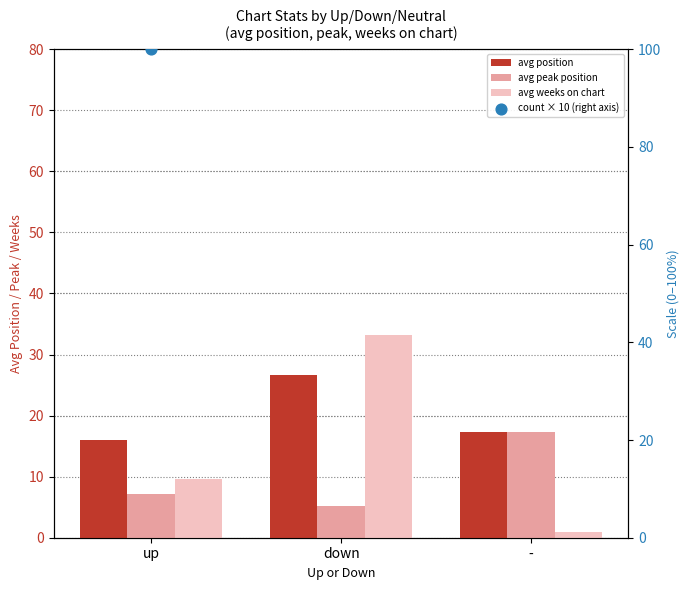

Which series has the widest spread of Y values?

count × 10 (right axis)